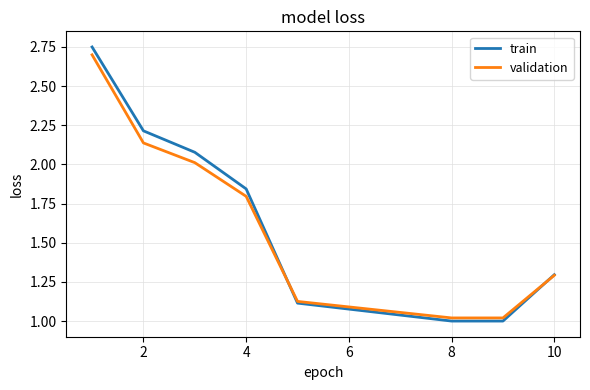

Which series has the widest spread of values?

train